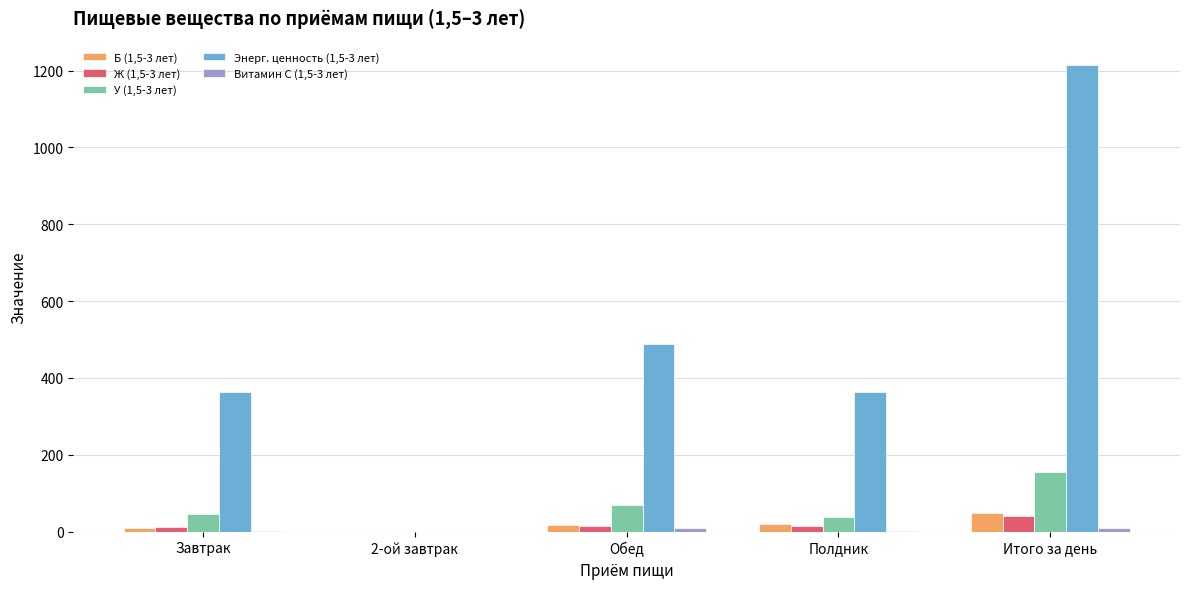

Which category has the highest value in the Ж (1,5-3 лет) series?

Итого за день